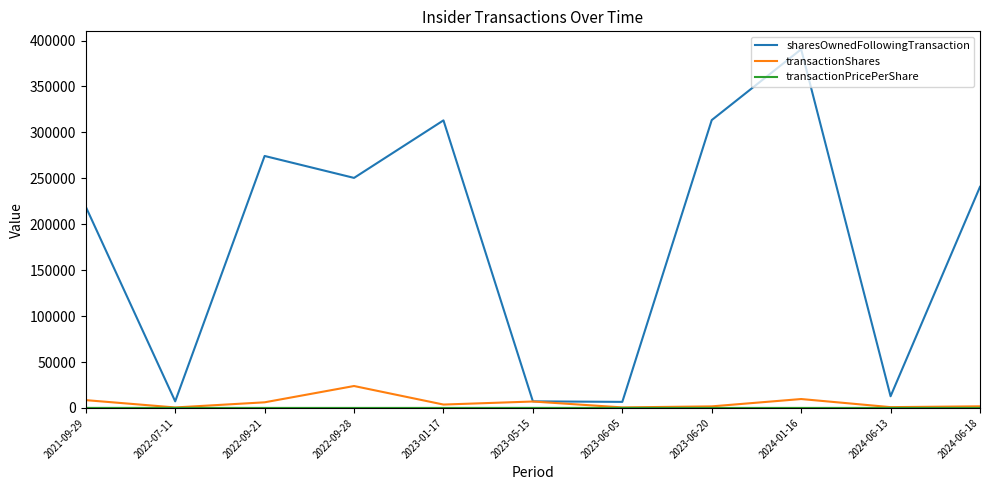

At which label is transactionShares closest to 12203?

2024-01-16